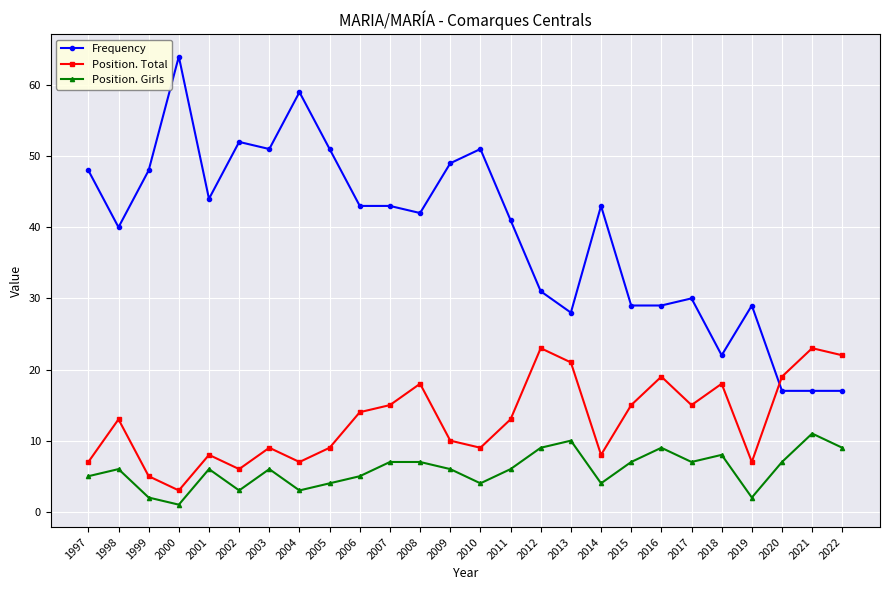

What is the maximum value shown in the chart?

64